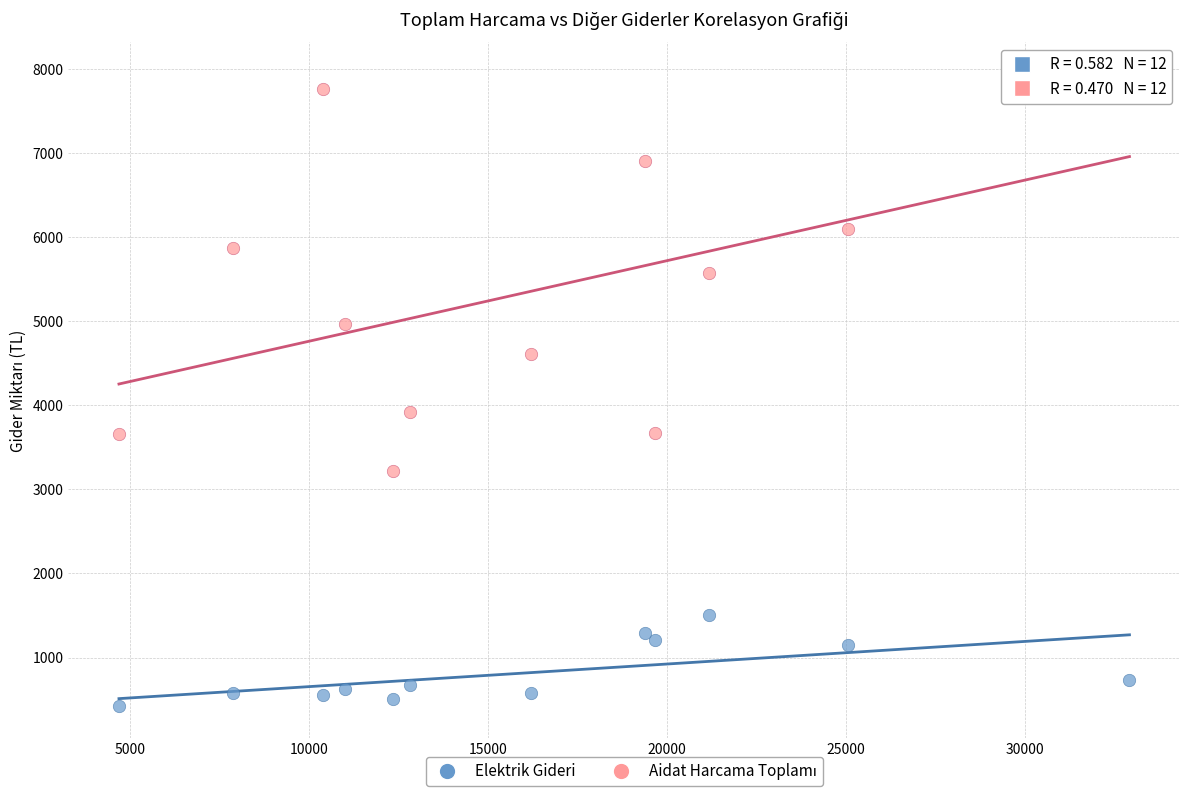

Which series reaches the minimum Y coordinate?

Elektrik Gideri